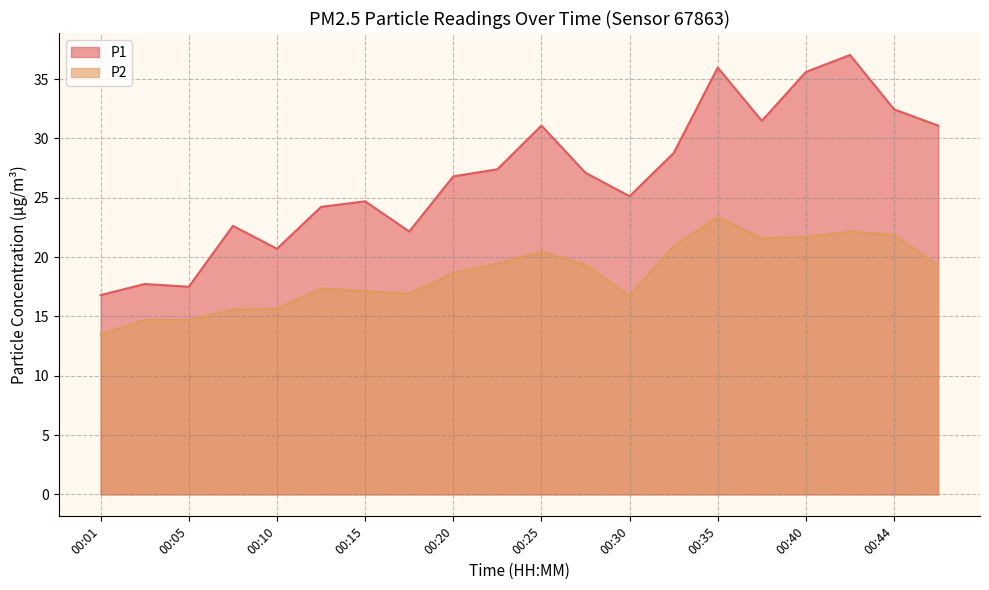

What is the difference between the second highest and second lowest values in the P1 series?

18.5